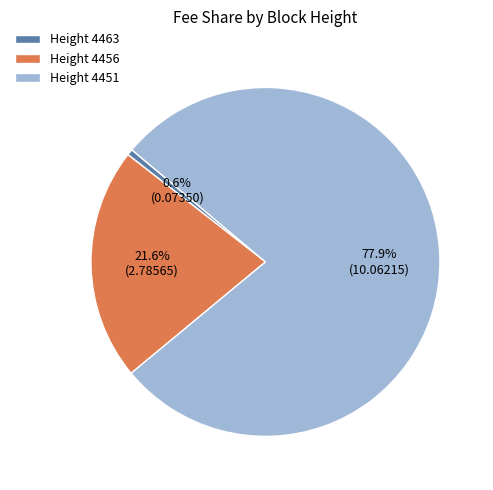

Count the number of slices in the pie.

3